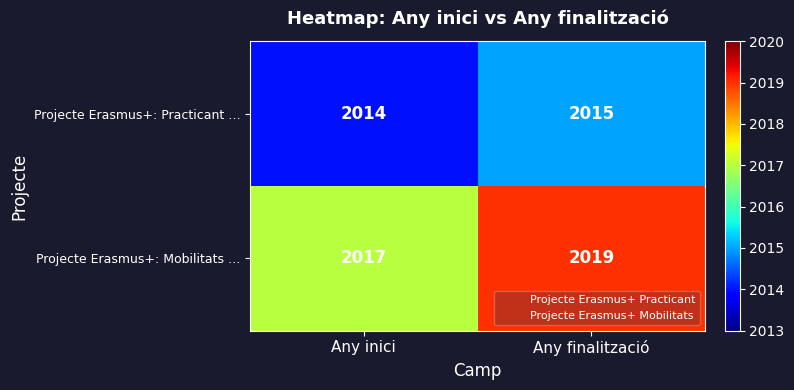

What is the sum of all Projecte Erasmus+: Practicant … values?

4029